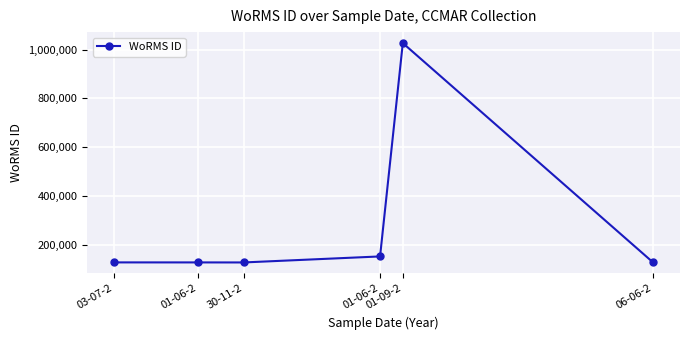

How many data points does each series have?

6